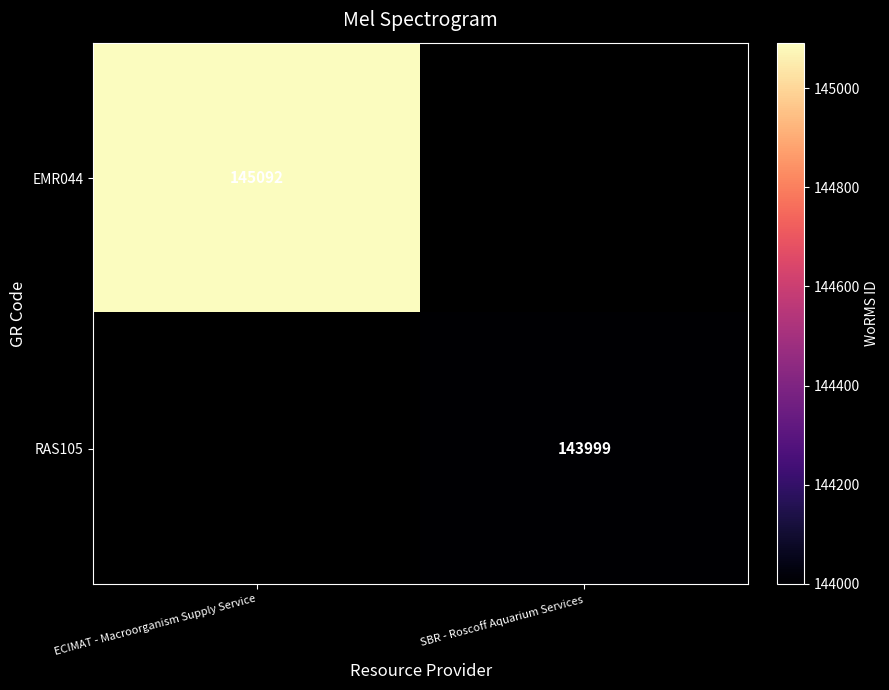

How many data points does each series have?

2